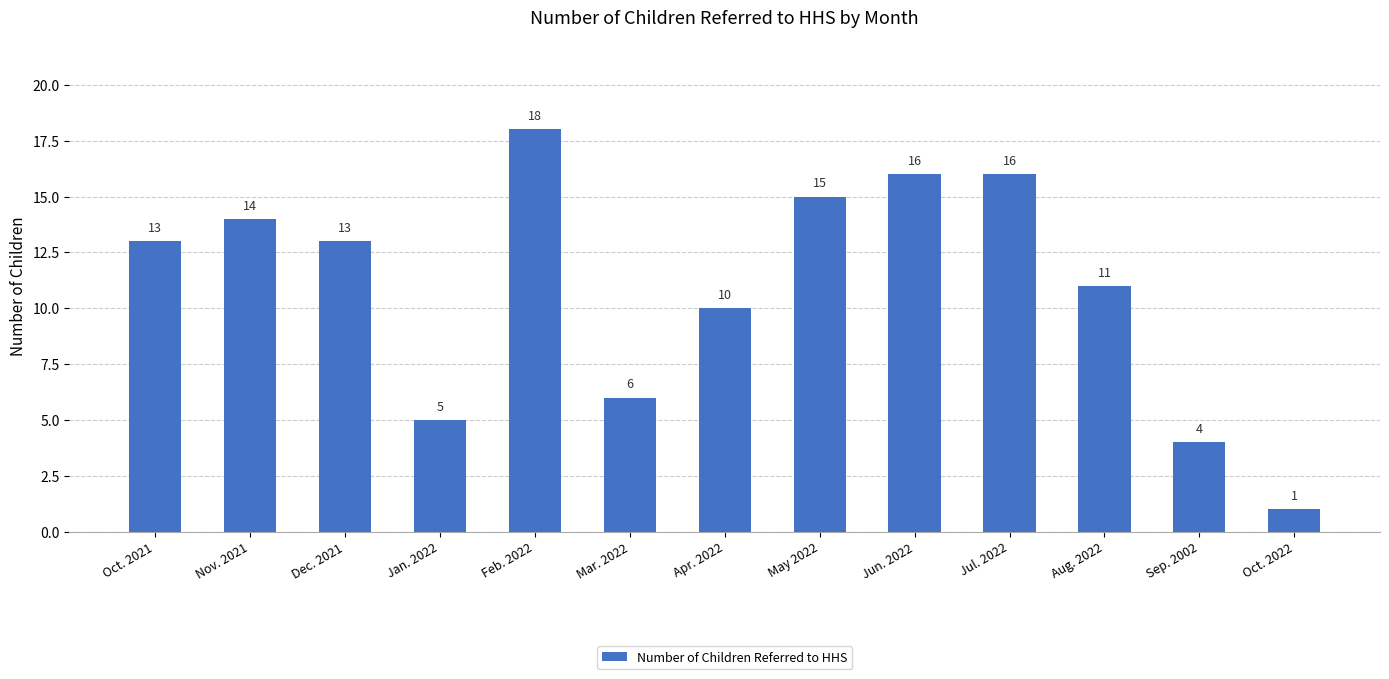

What is the sum of all values?

142